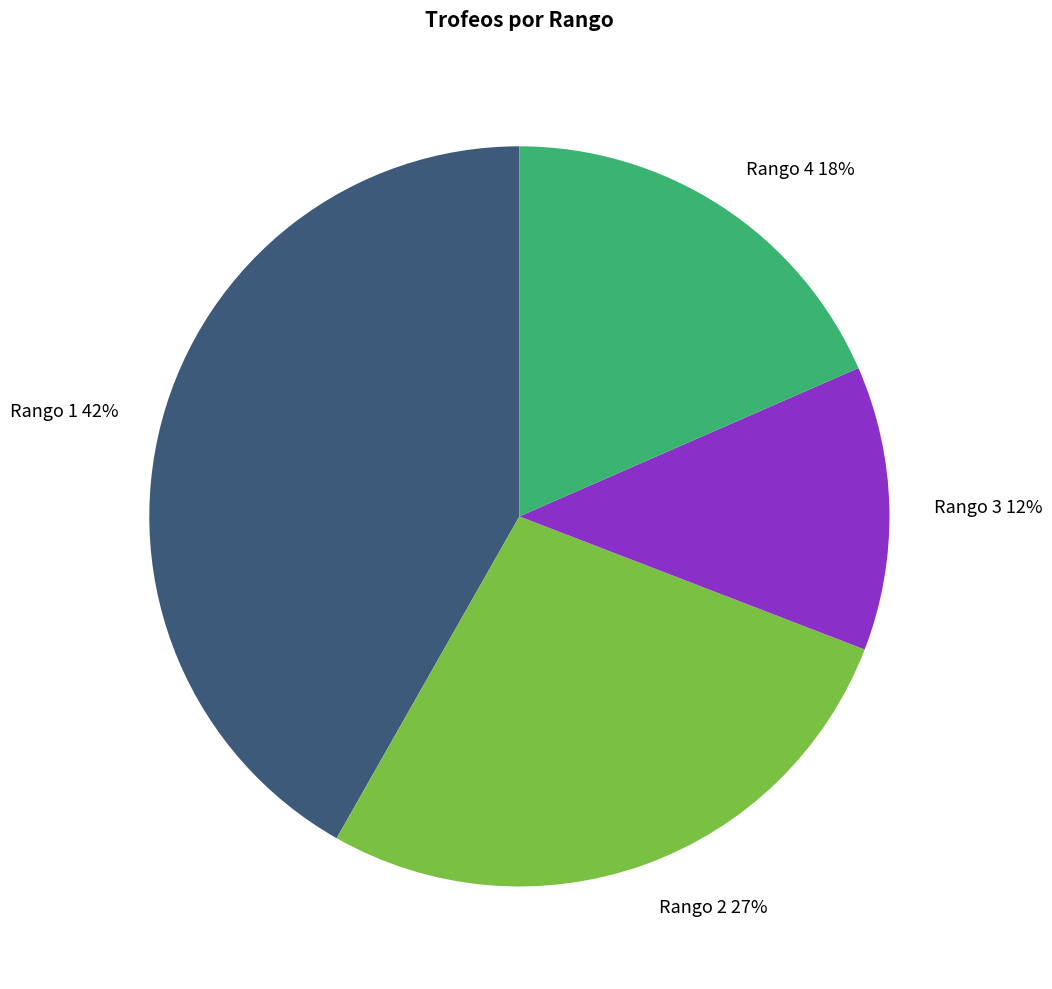

The Rango 4 18% slice represents 26% of the pie. True or false?

False